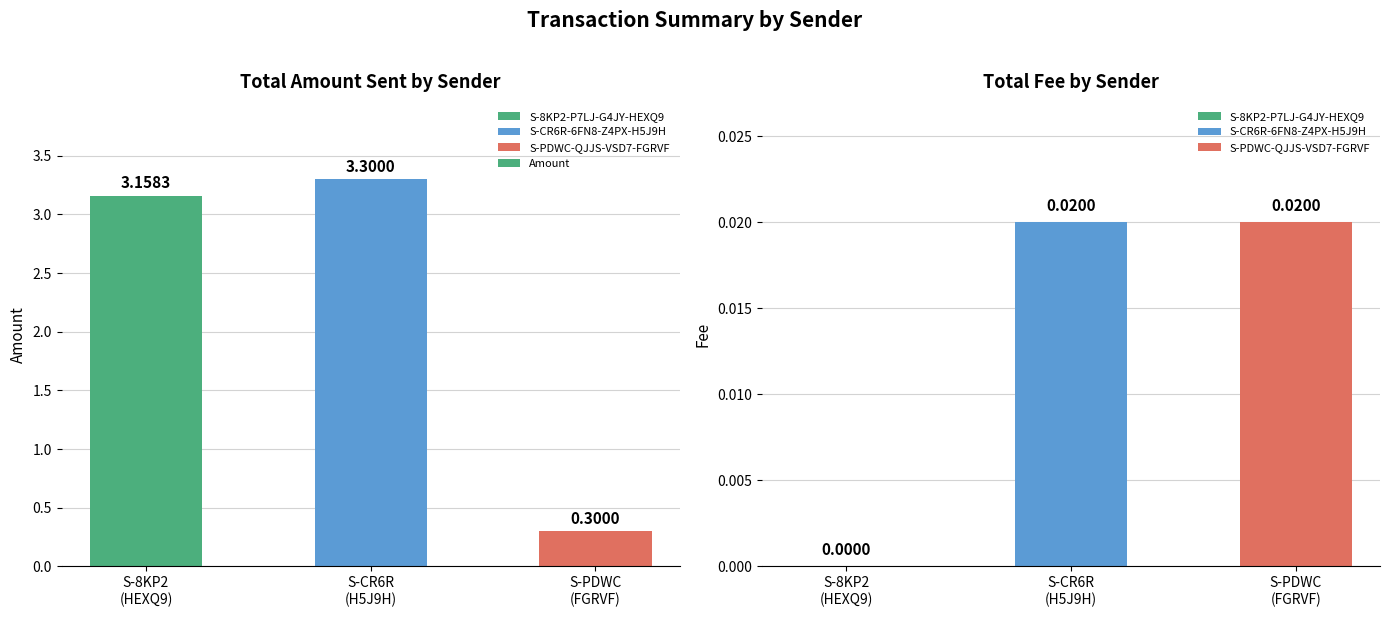

What is the average value?

2.3